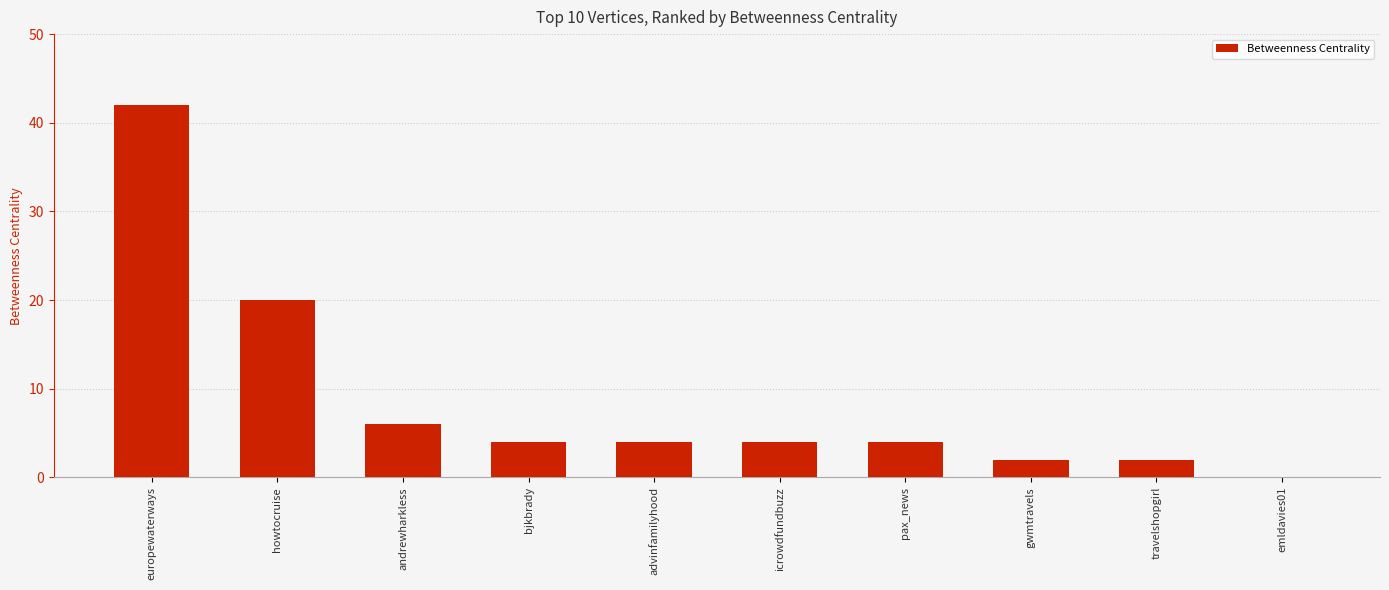

At which category does the chart reach its peak across all series?

europewaterways